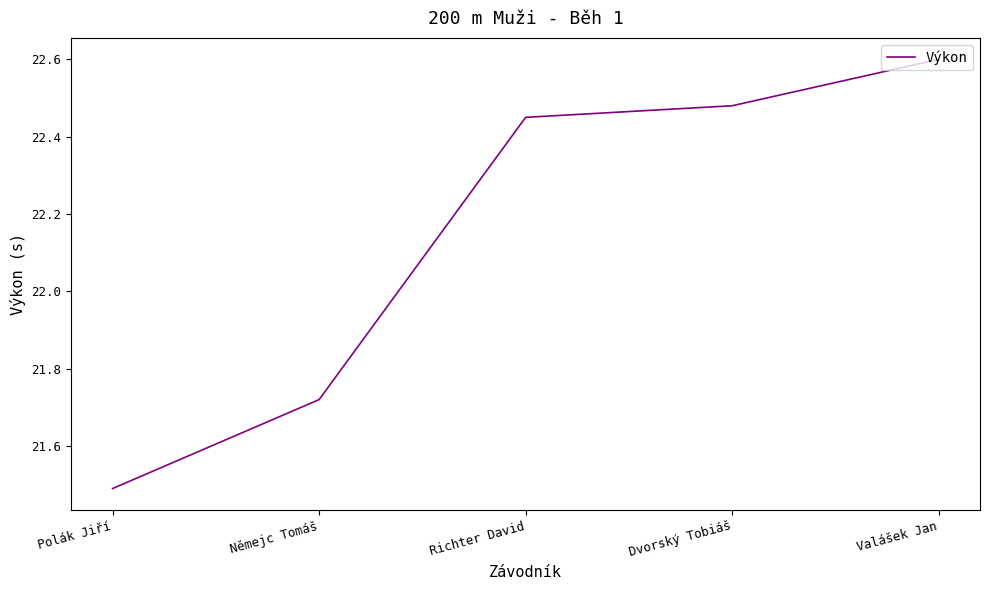

The value at Němejc Tomáš is 12.7. True or false?

False